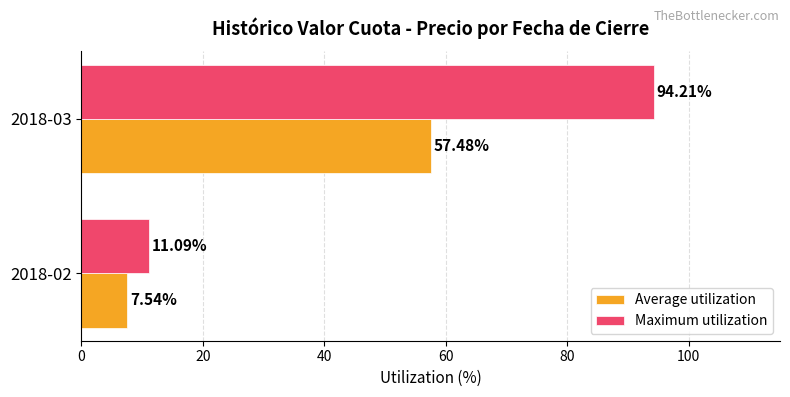

What is the average value of the Maximum utilization series?

52.6